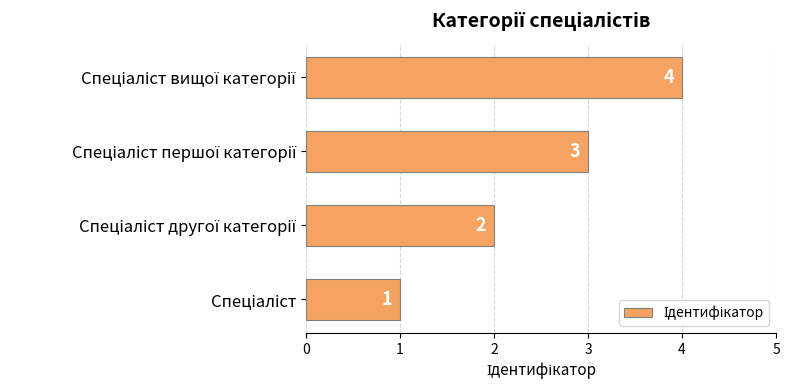

How many values are between 2 and 4?

3